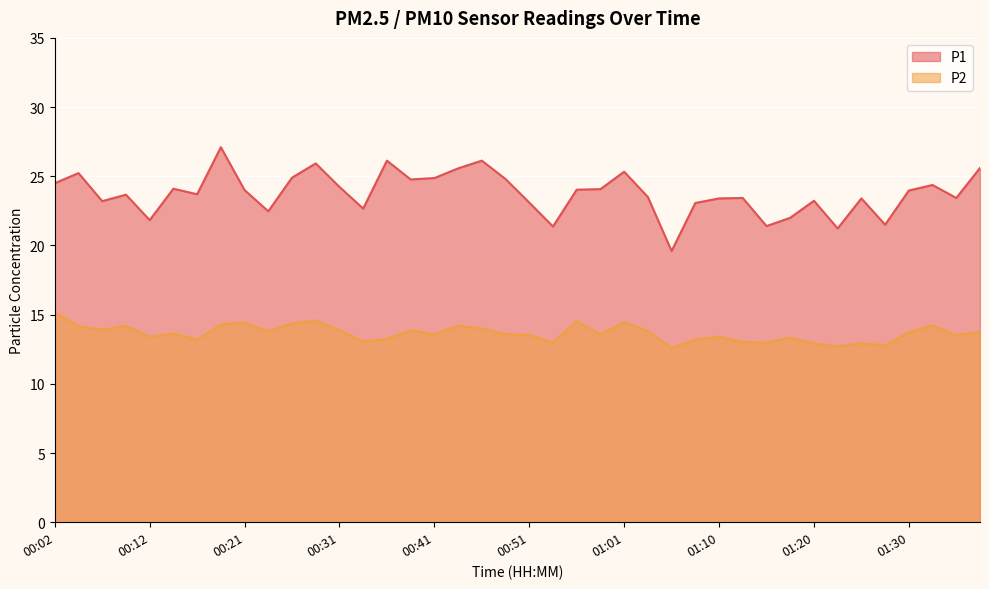

Which series has the widest spread of values?

P1